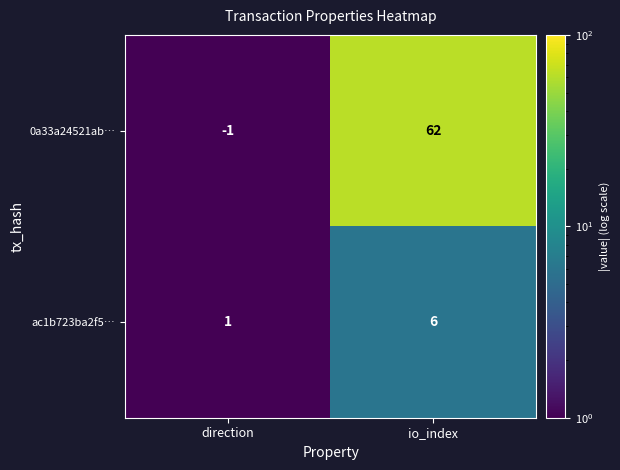

List the series in order of their overall mean, lowest first.

ac1b723ba2f5…, 0a33a24521ab…